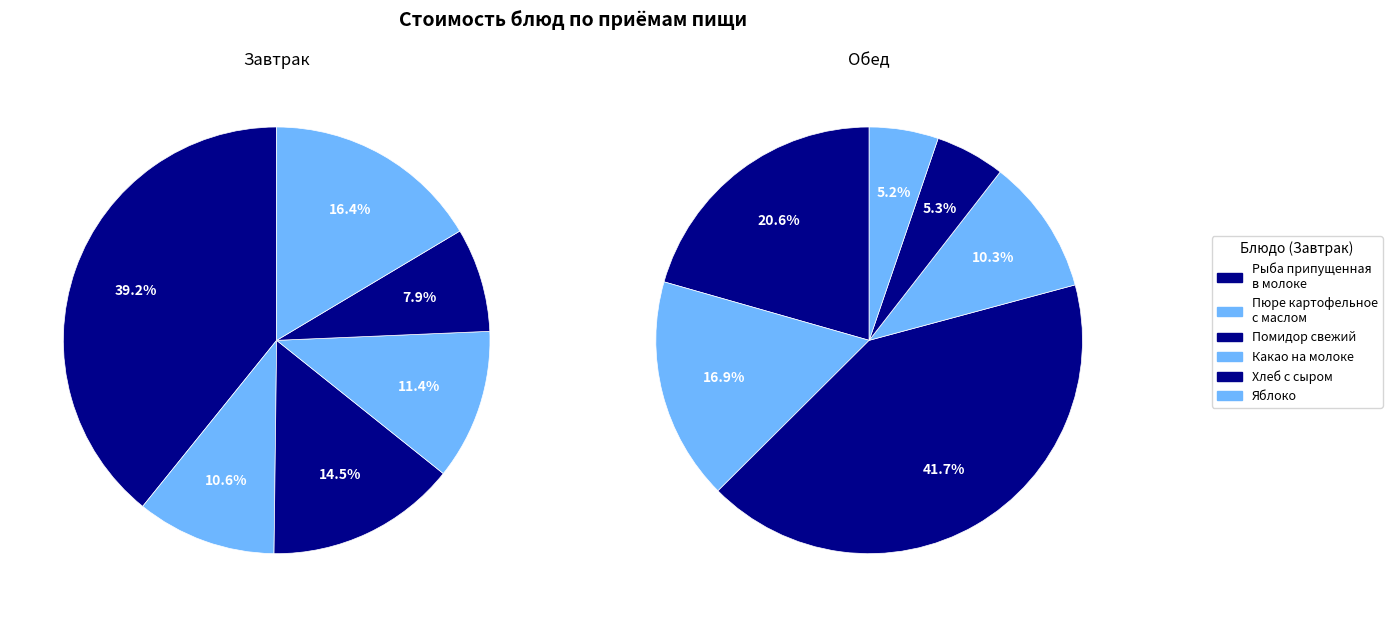

Which has a higher value, Рыба припущенная в молоке or Хлеб с сыром / Хлеб?

Рыба припущенная в молоке